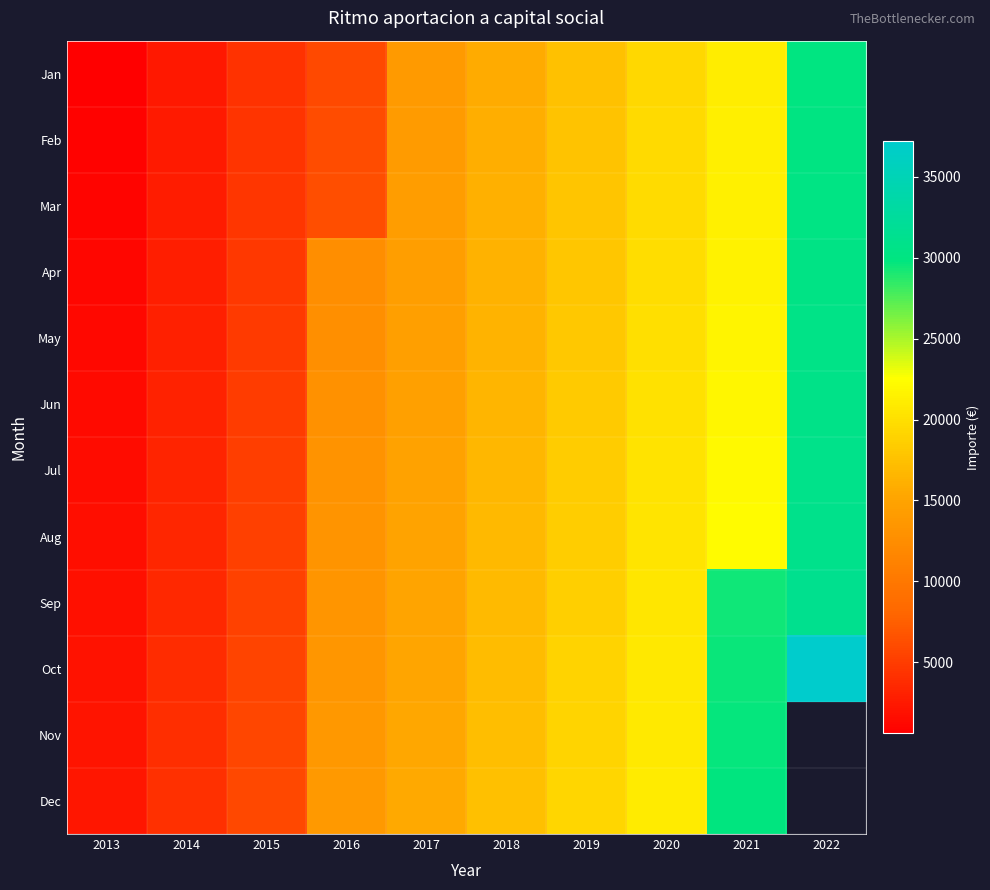

What is the minimum value for Dec?

2250.0